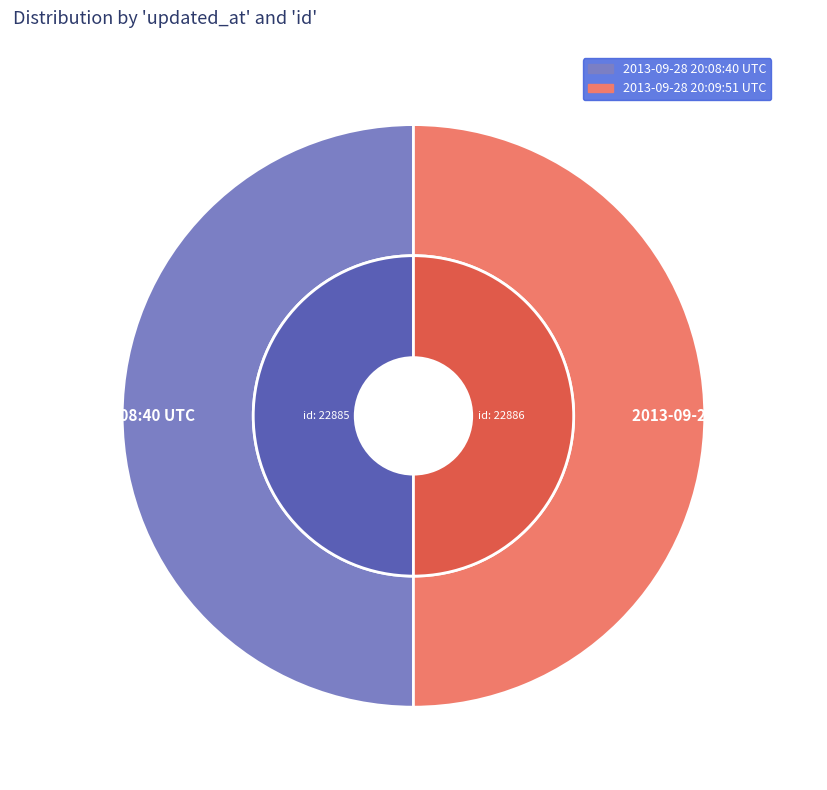

Combined, what portion of the pie is 2013-09-28 20:08:40 UTC and 2013-09-28 20:09:51 UTC?

100.0%